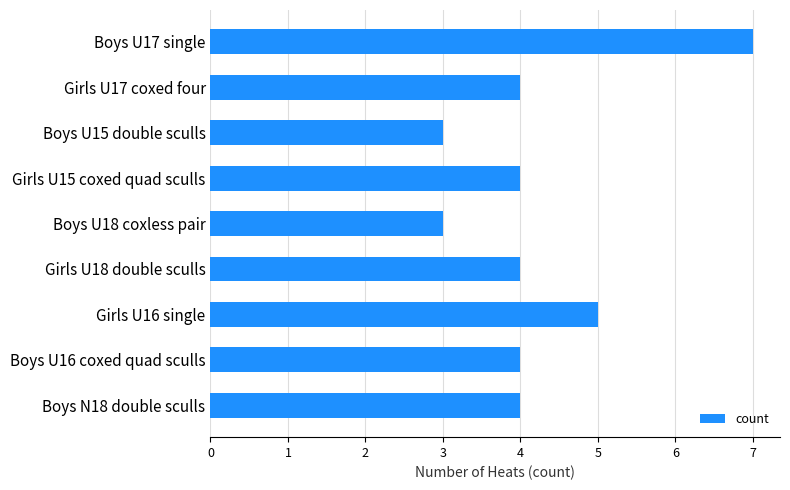

What is the minimum value shown in the chart?

3